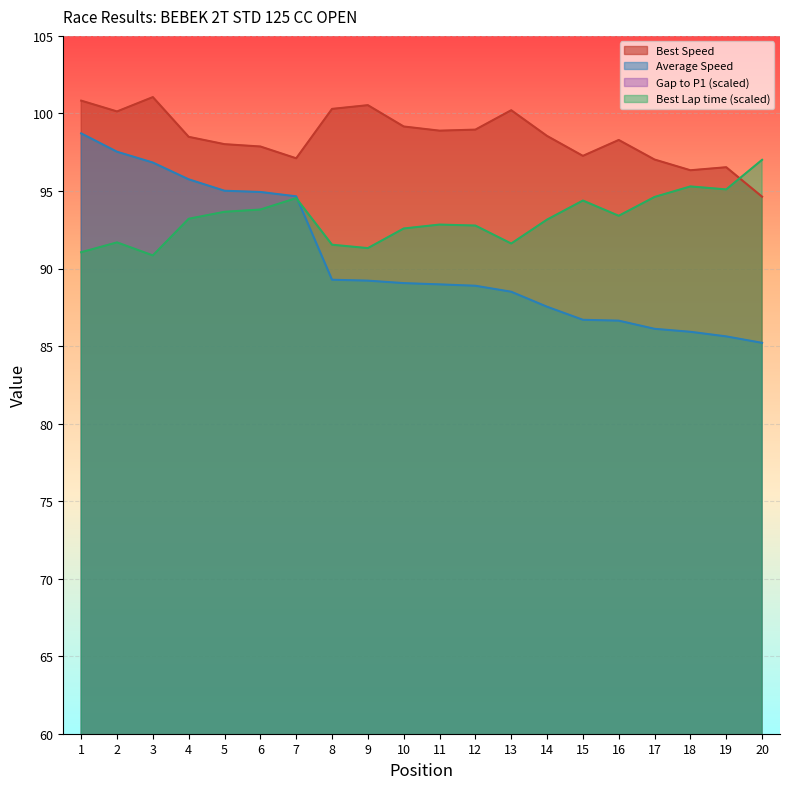

Reading left to right, transcribe all the data shown in this chart.

Total Time: 1=0.0	2=2.7	3=4.3	4=6.9	5=8.7	6=8.9	7=9.5	8=23.5	9=23.7	10=24.1	11=24.4	12=24.6	13=25.7	14=28.4	15=30.9	16=31.0	17=32.6	18=33.1	19=34.0	20=35.3
Best Lap time: 1=91.1	2=91.7	3=90.8	4=93.2	5=93.7	6=93.8	7=94.5	8=91.5	9=91.3	10=92.6	11=92.8	12=92.8	13=91.6	14=93.2	15=94.4	16=93.4	17=94.6	18=95.3	19=95.1	20=97.0
Best Speed: 1=100.8	2=100.1	3=101.1	4=98.5	5=98.0	6=97.9	7=97.1	8=100.3	9=100.5	10=99.2	11=98.9	12=99.0	13=100.2	14=98.5	15=97.3	16=98.3	17=97.0	18=96.3	19=96.5	20=94.6
Average Speed: 1=98.7	2=97.5	3=96.8	4=95.8	5=95.0	6=94.9	7=94.7	8=89.3	9=89.2	10=89.1	11=89.0	12=88.9	13=88.5	14=87.5	15=86.7	16=86.6	17=86.1	18=85.9	19=85.6	20=85.2